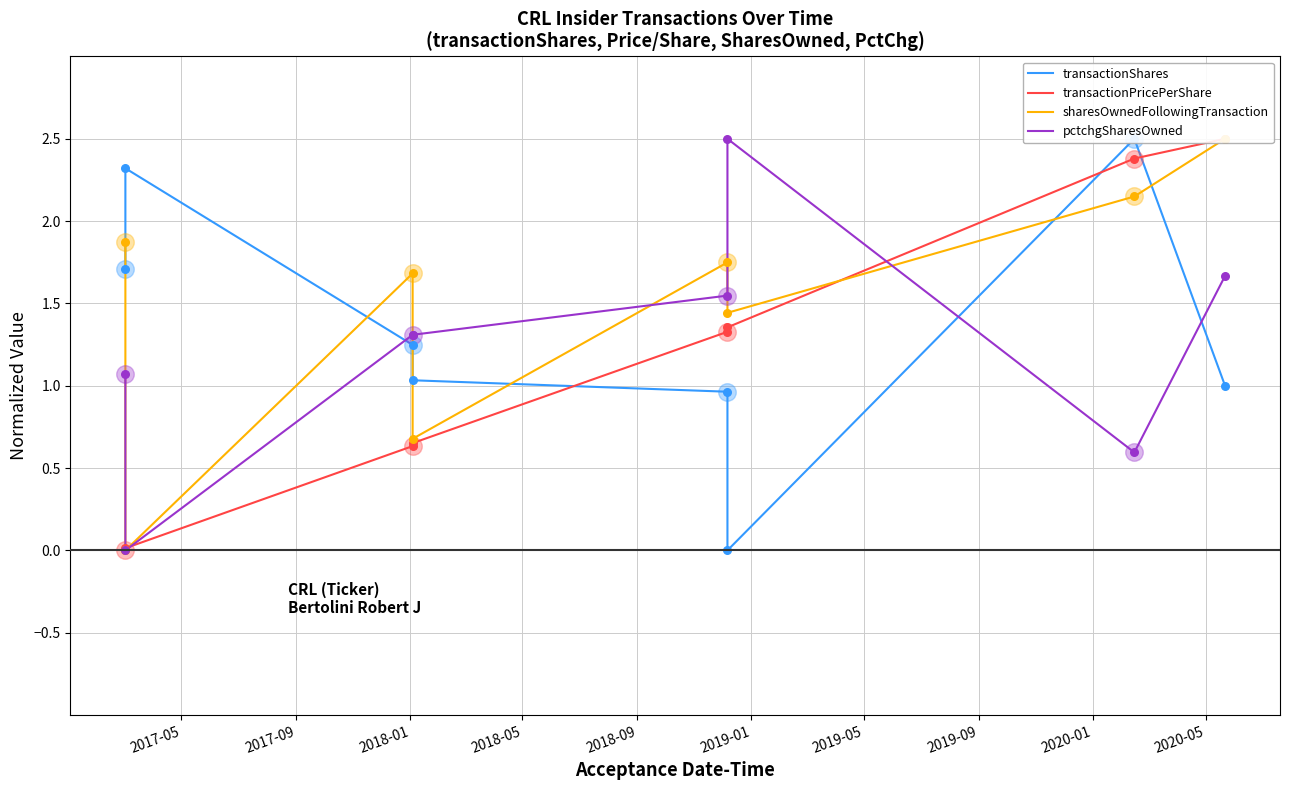

Which series contains the lowest Y value?

transactionShares